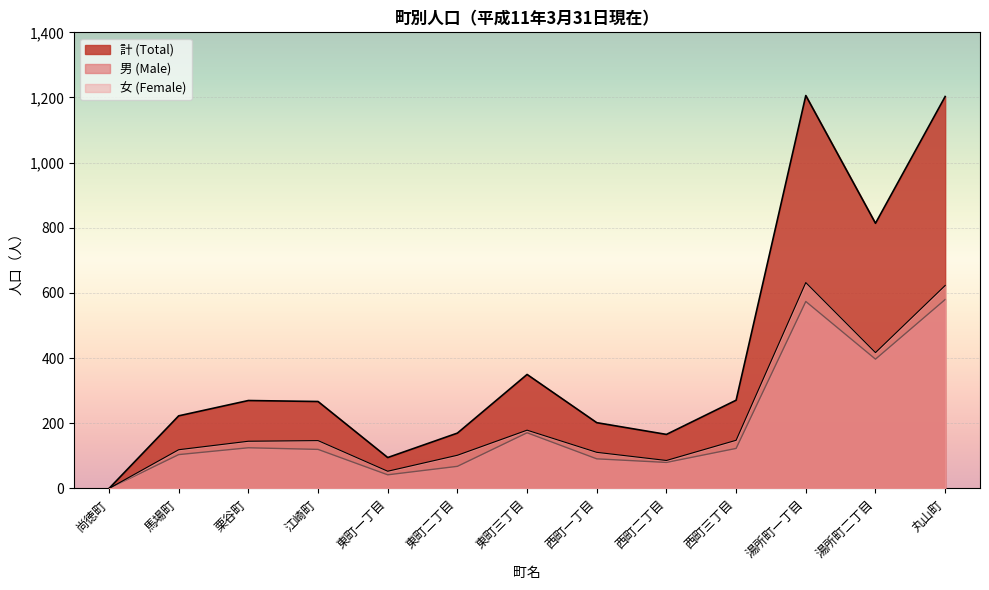

What is the sum of all 男 (Male) values?

2475